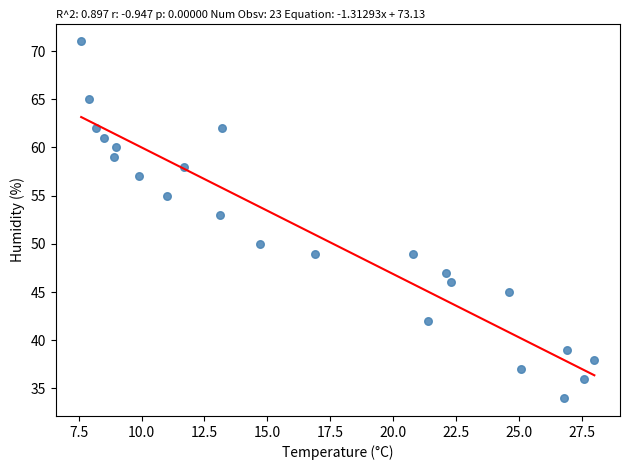

What Y value in the scatter plot is closest to 52?

53